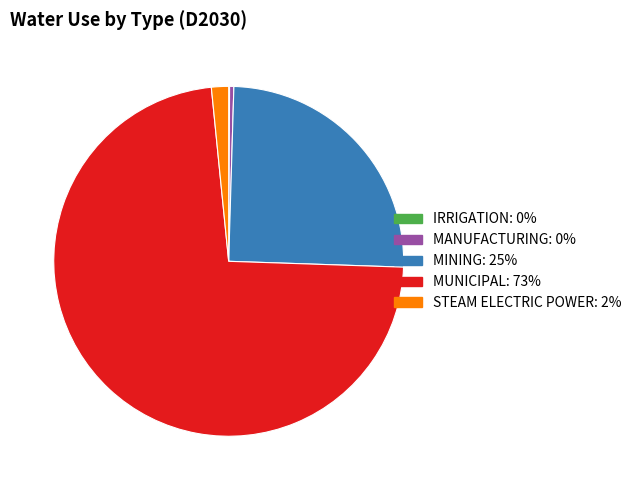

Does any single category account for the majority?

Yes